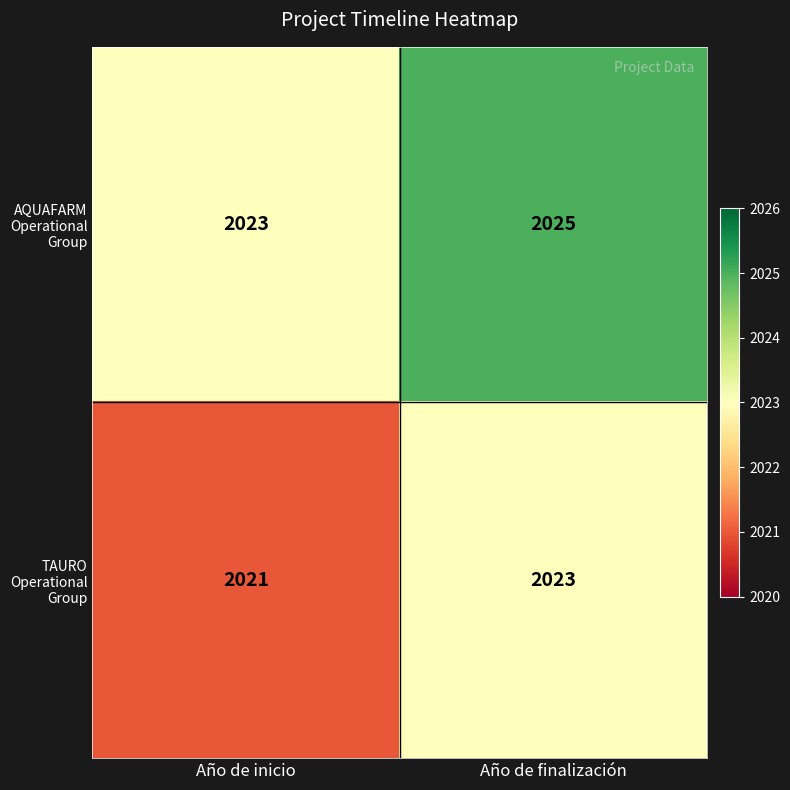

What value does the TAURO Operational Group series have at Año de inicio?

2021